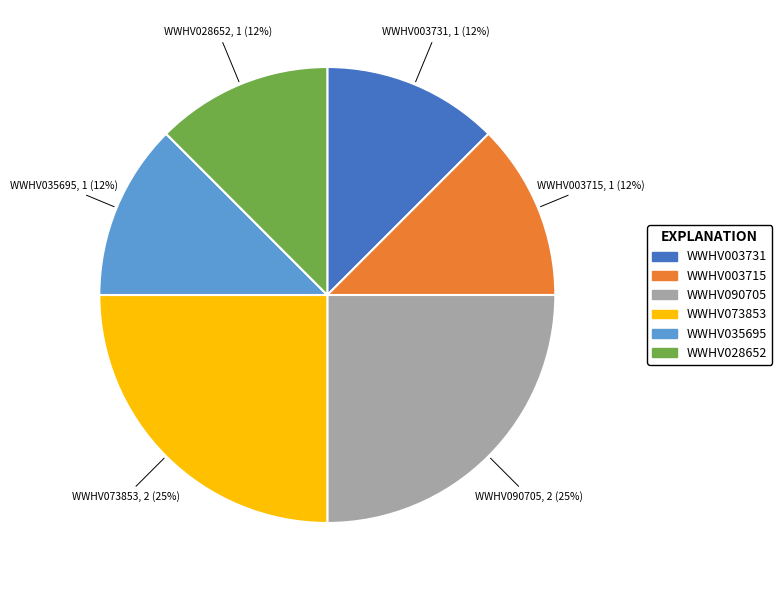

Do WWHV003731 and WWHV073853 together represent more than half of the pie?

No